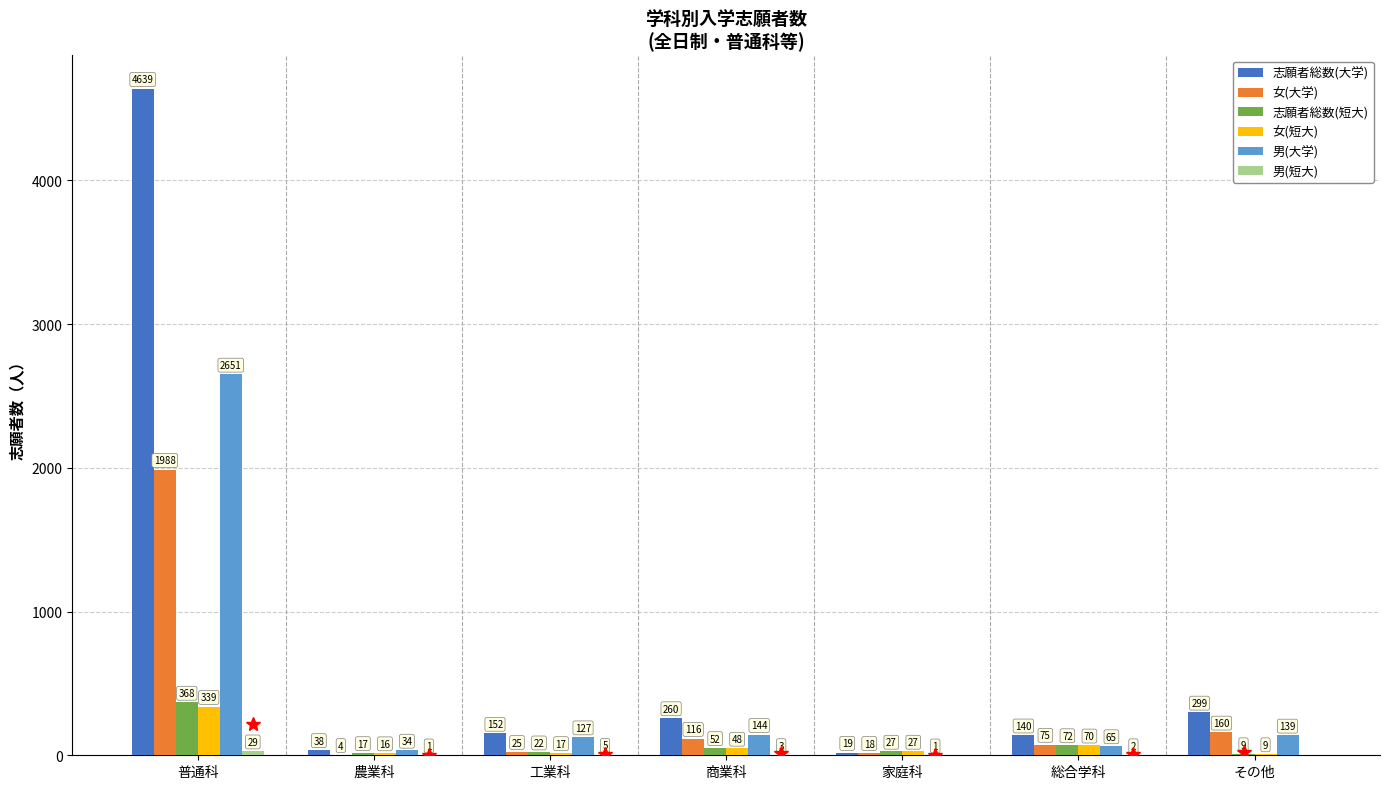

True or false: 女(短大) has a value of 339 at 普通科.

True